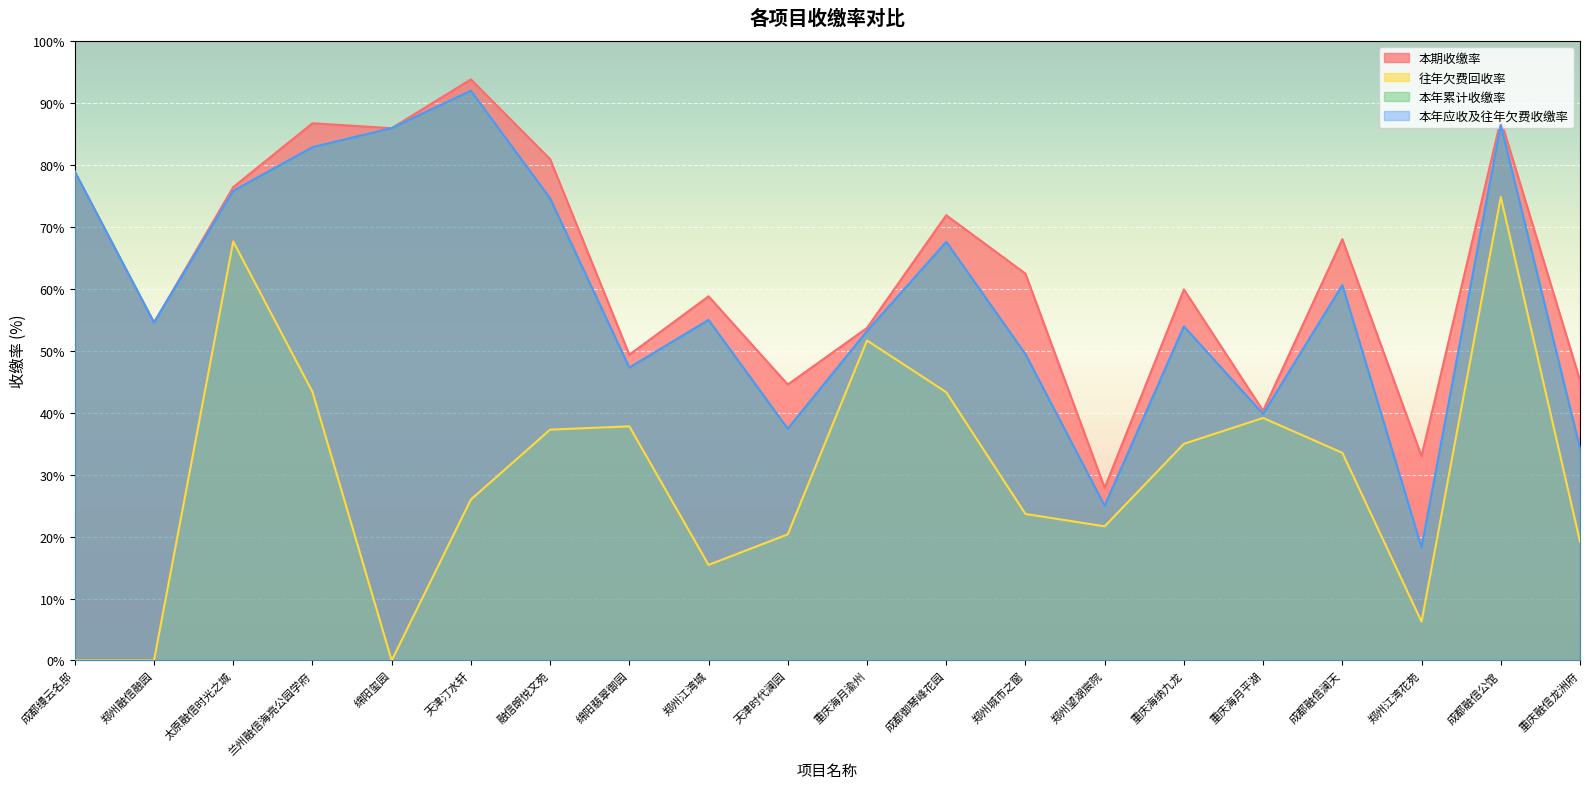

How many data points in 本期收缴率 are less than 62?

10